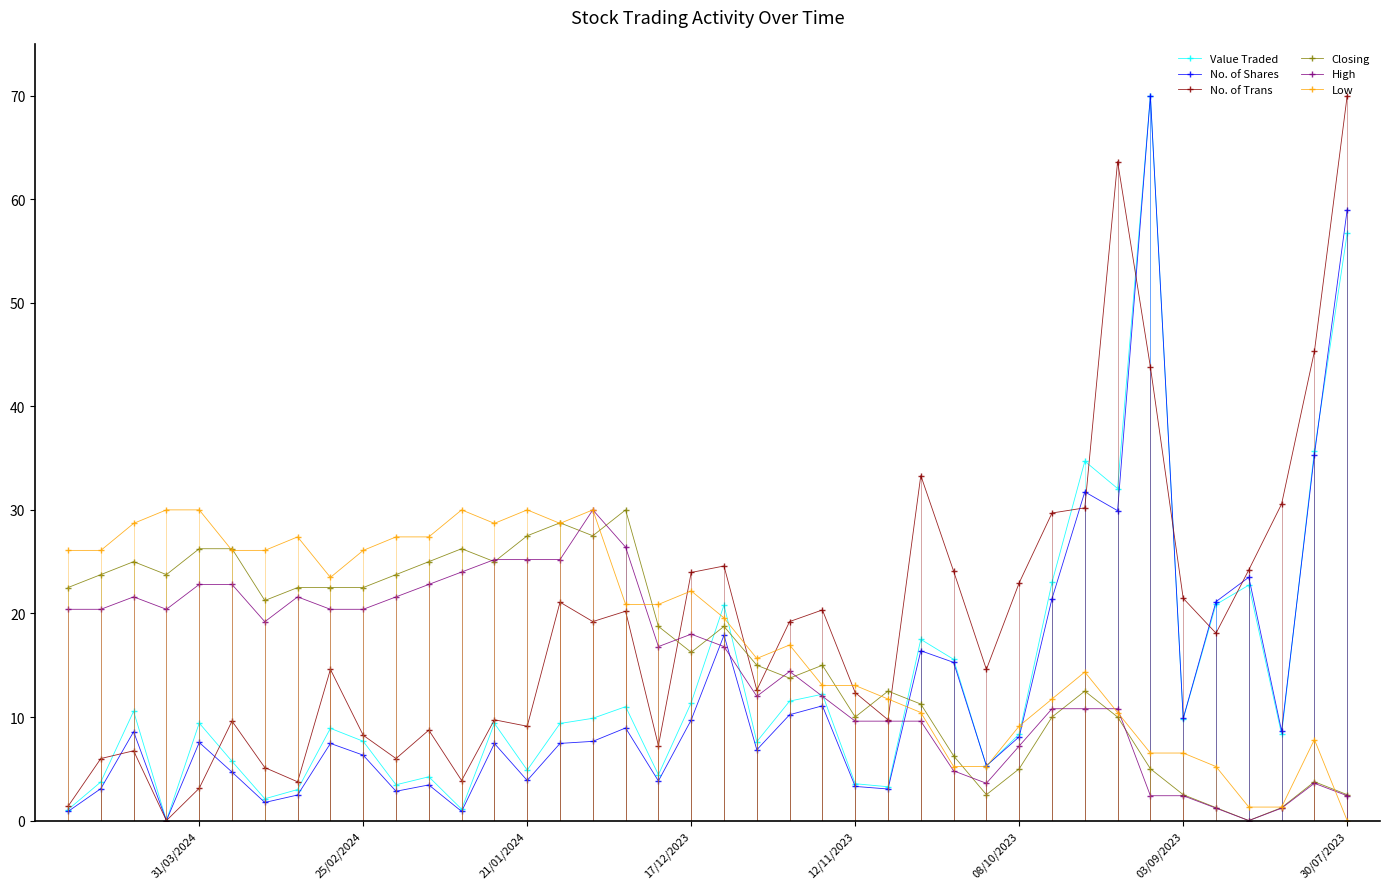

The High series shows 2.4 at 30/07/2023. True or false?

True